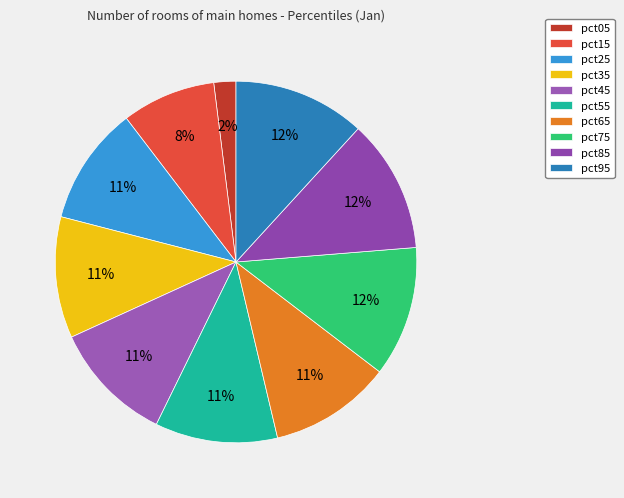

How many segments does this pie chart have?

10